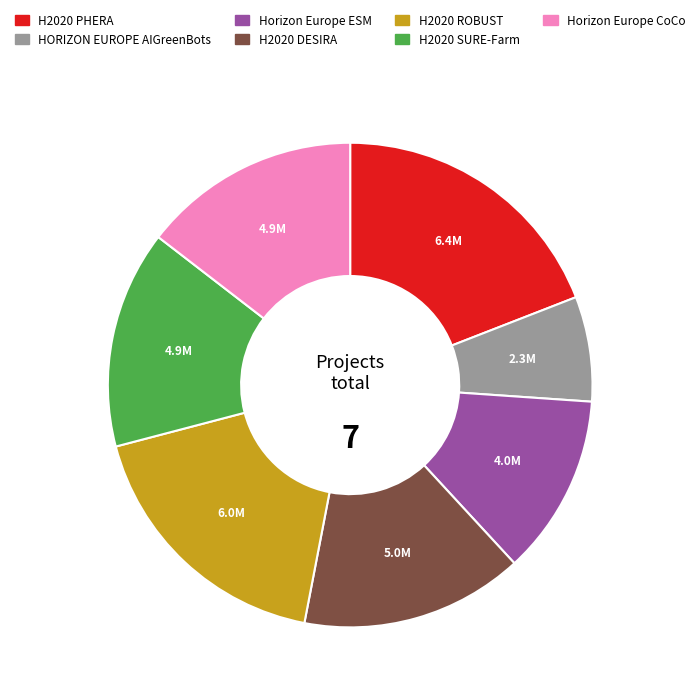

Is the sum of HORIZON EUROPE AIGreenBots and Horizon Europe CoCo greater than half?

No